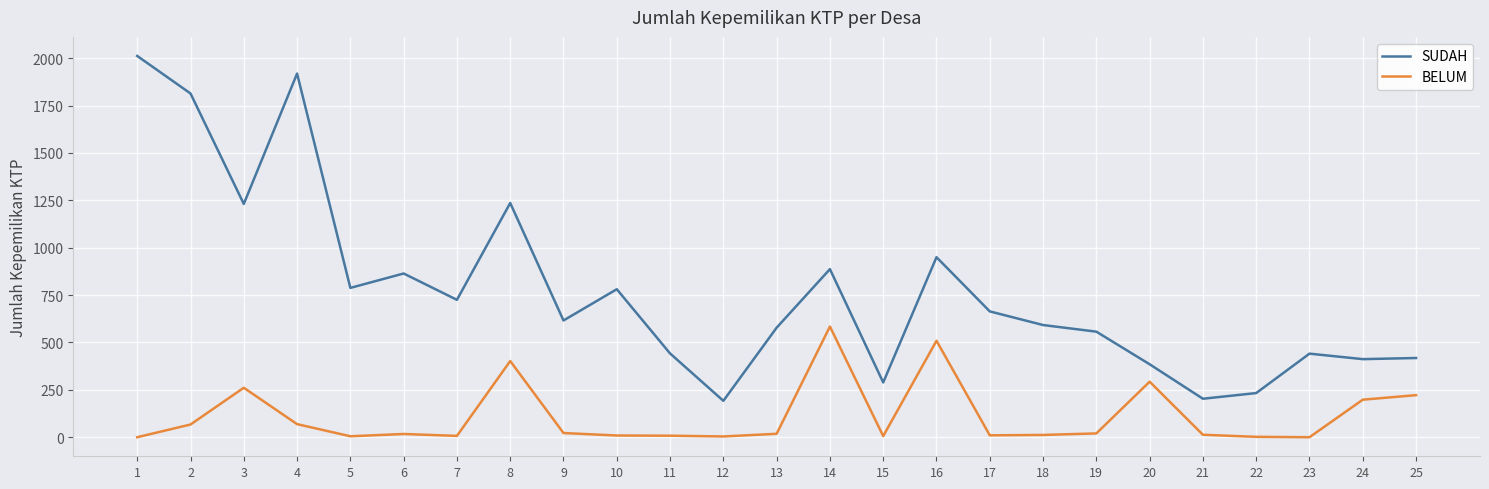

What is the difference between the maximum and minimum values in the SUDAH series?

1820